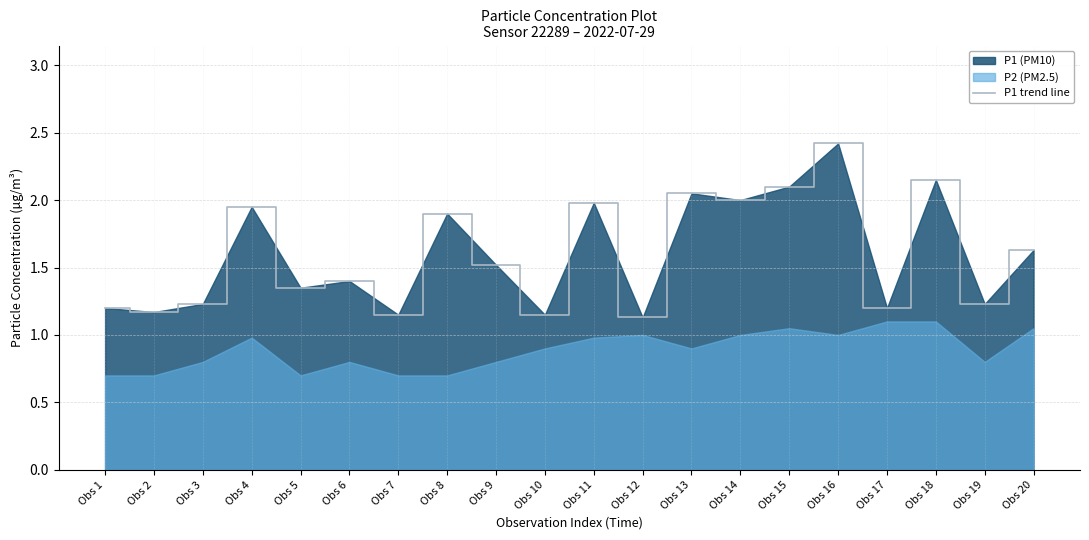

Which category has the lowest value across all series?

Obs 12